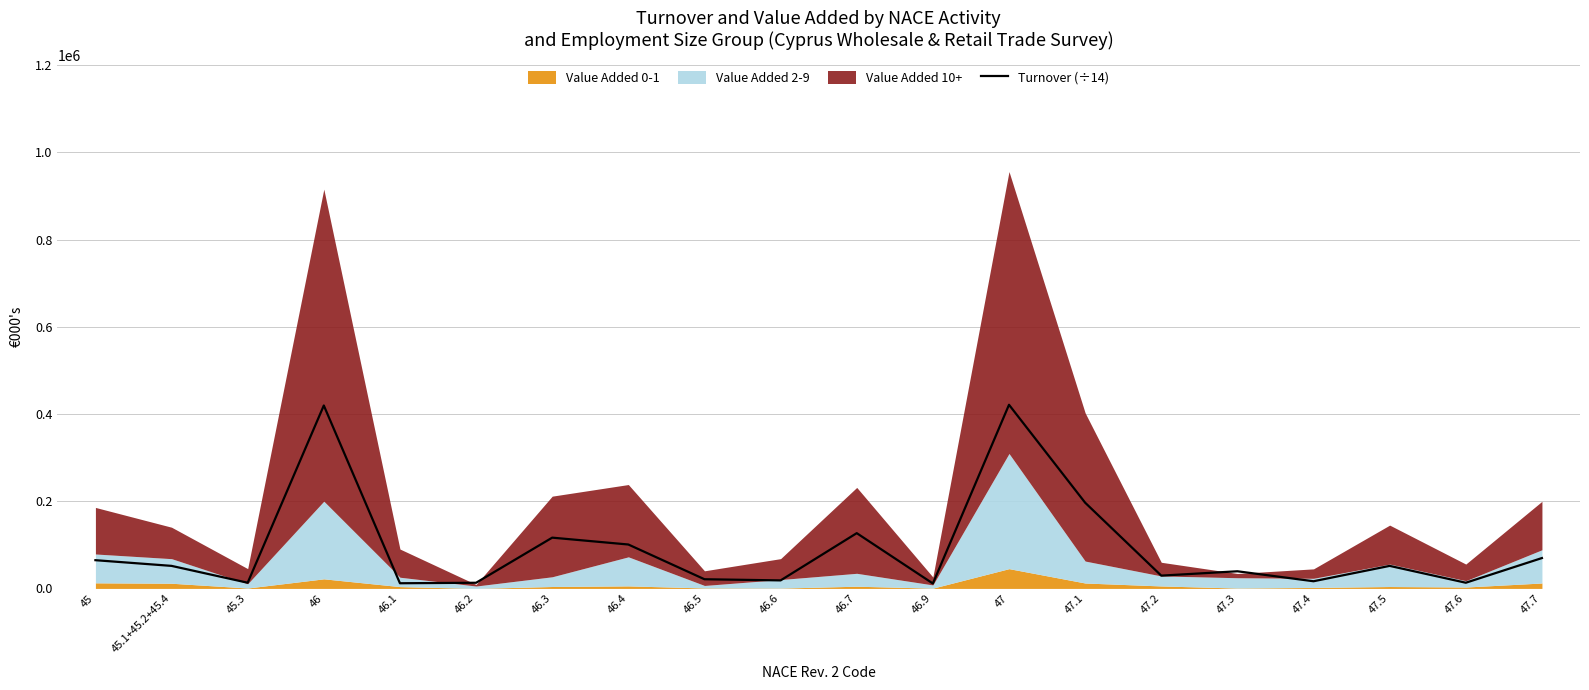

How many interior local valleys (lower than both neighbors) does the data have?

7